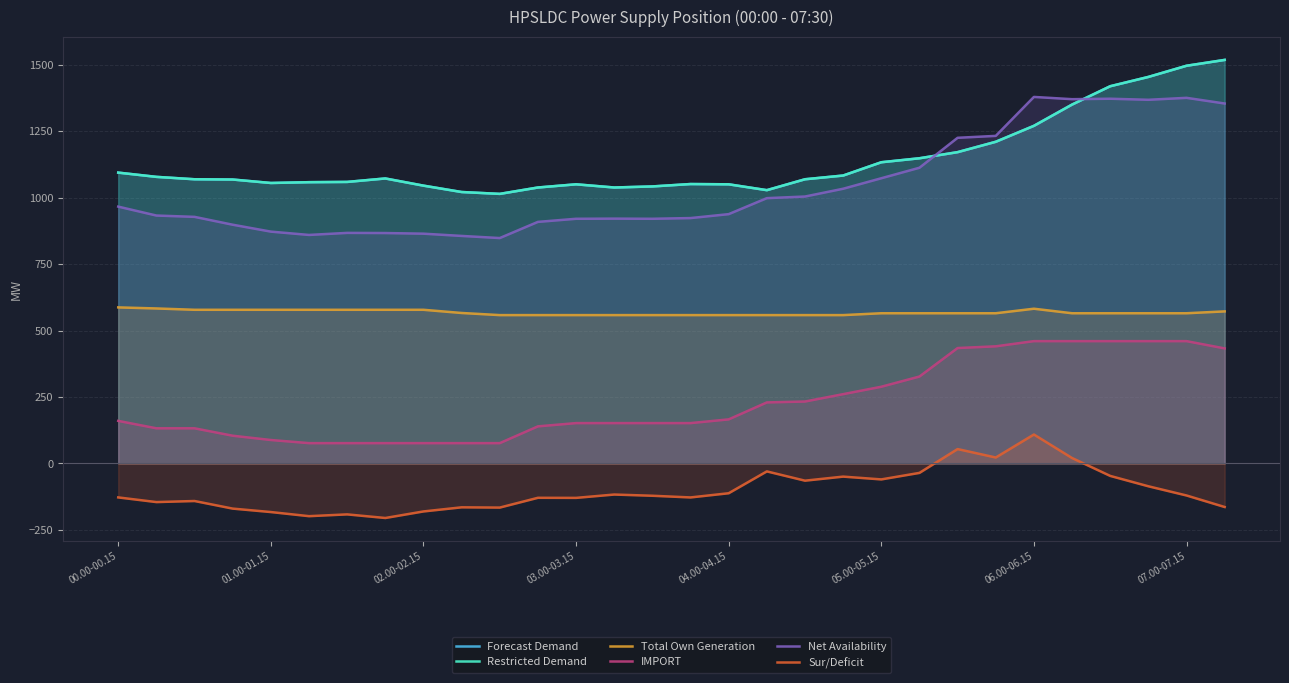

At how many categories does at least one series exceed 1022?

28